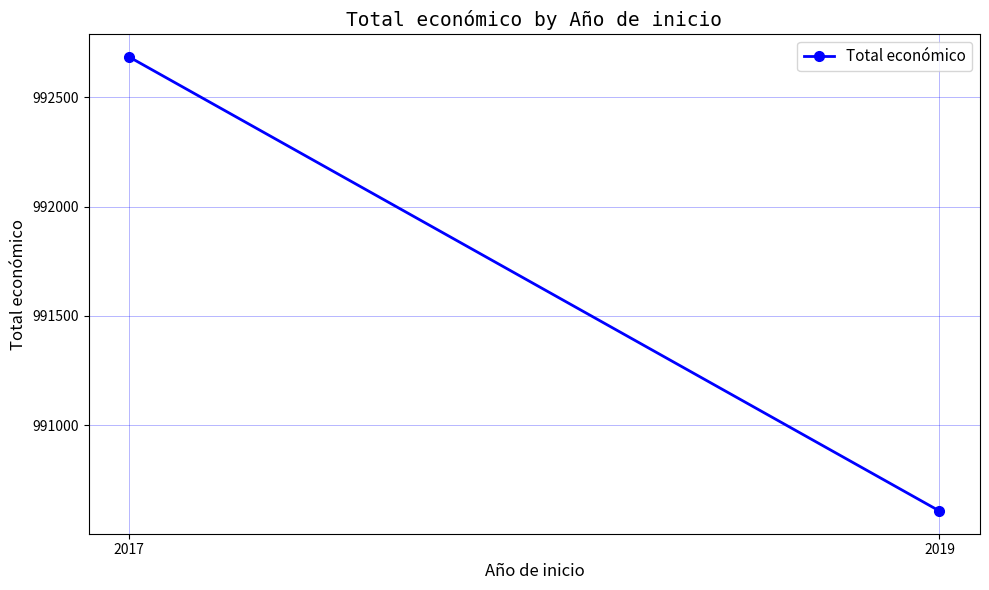

Rank the categories by value from highest to lowest.

2017, 2019